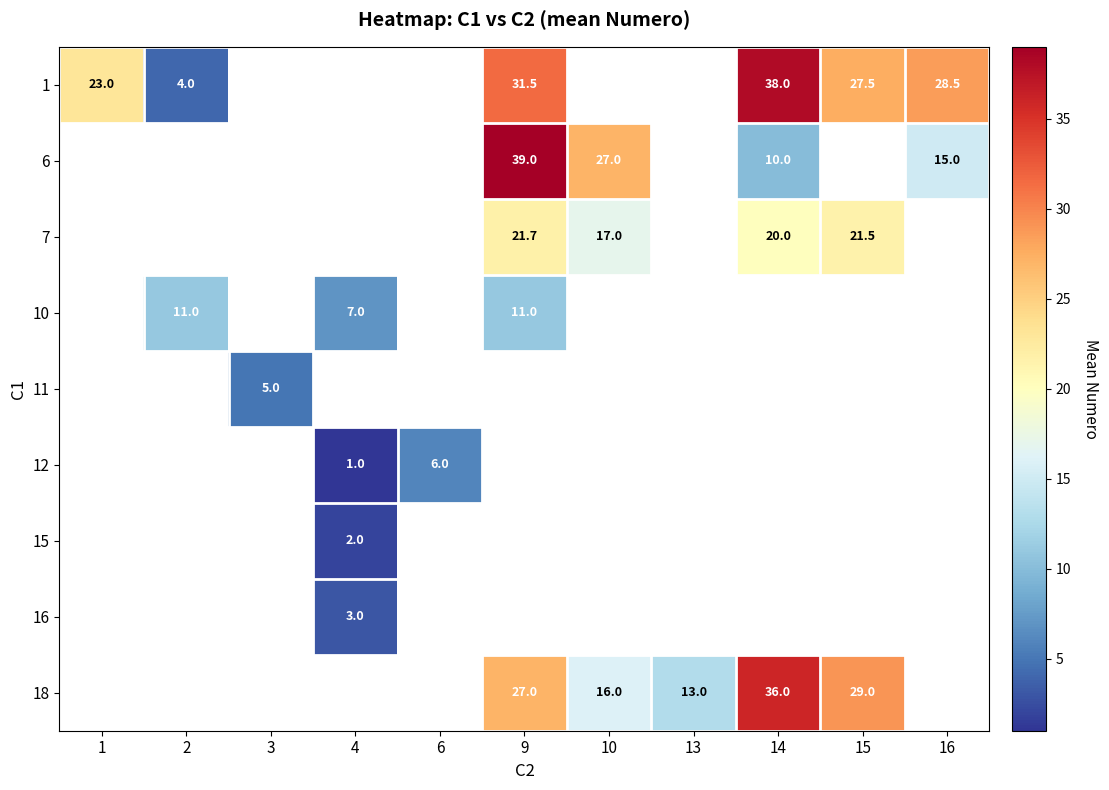

The 16 series shows 4.6 at 4. True or false?

False